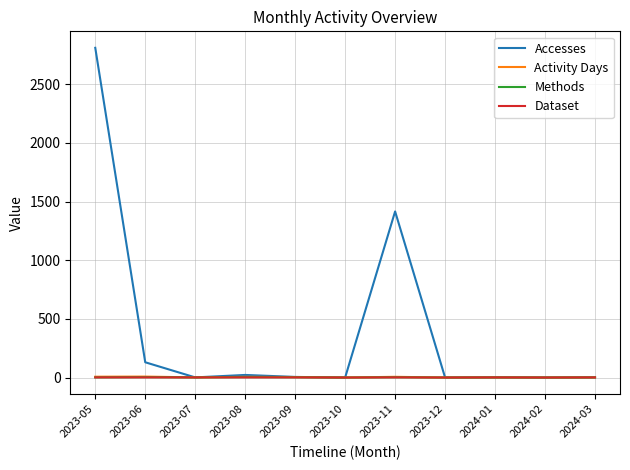

What is the sum of the Dataset values at 2024-01 and 2023-11?

2